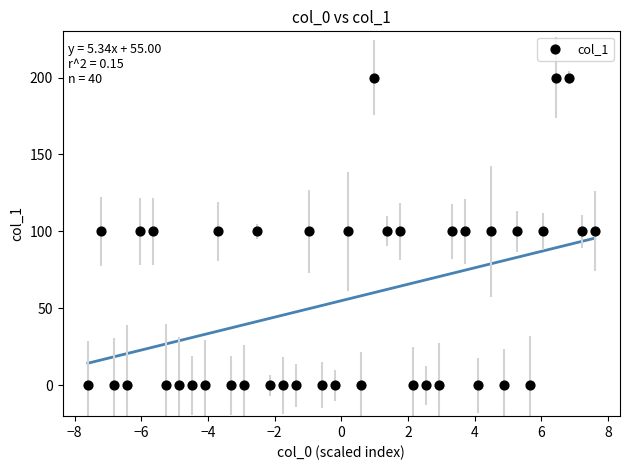

What is the range of Y values (max minus min)?

200